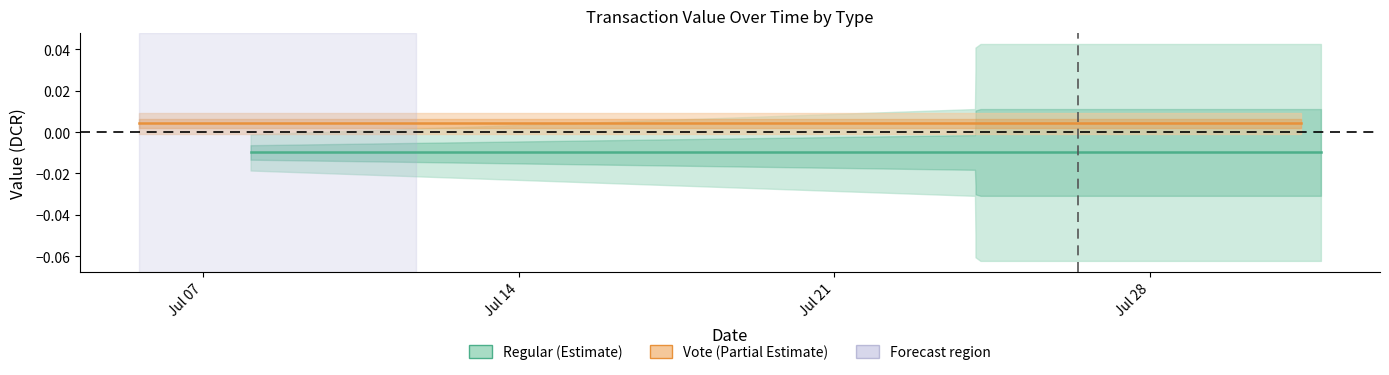

The Vote series shows 0.0 at Jul 28. True or false?

False